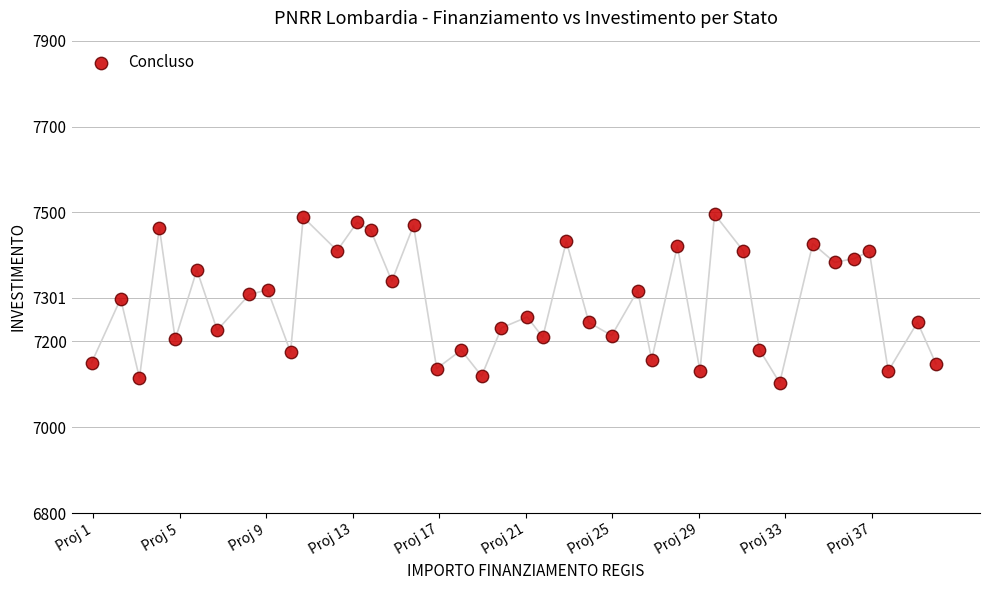

What is the range of X values (max minus min)?

39.0